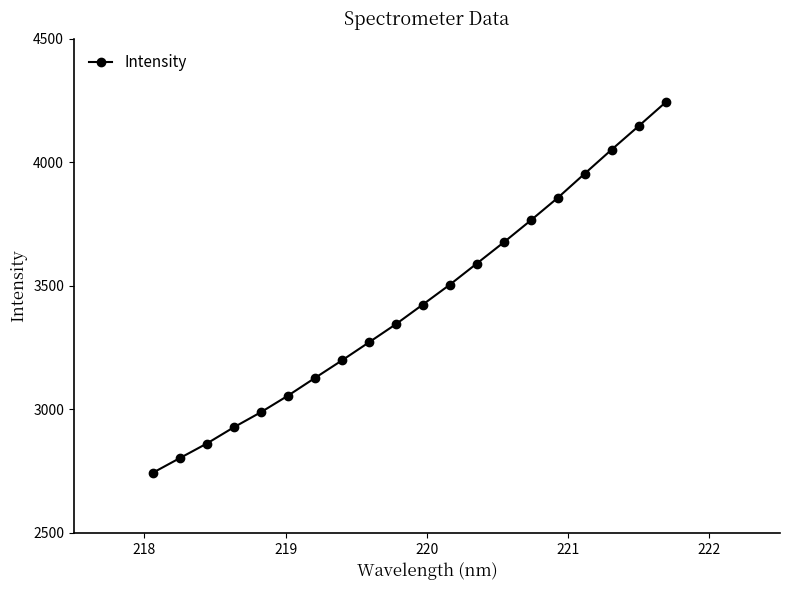

True or false: there are more than 1 points higher than both neighbors.

False